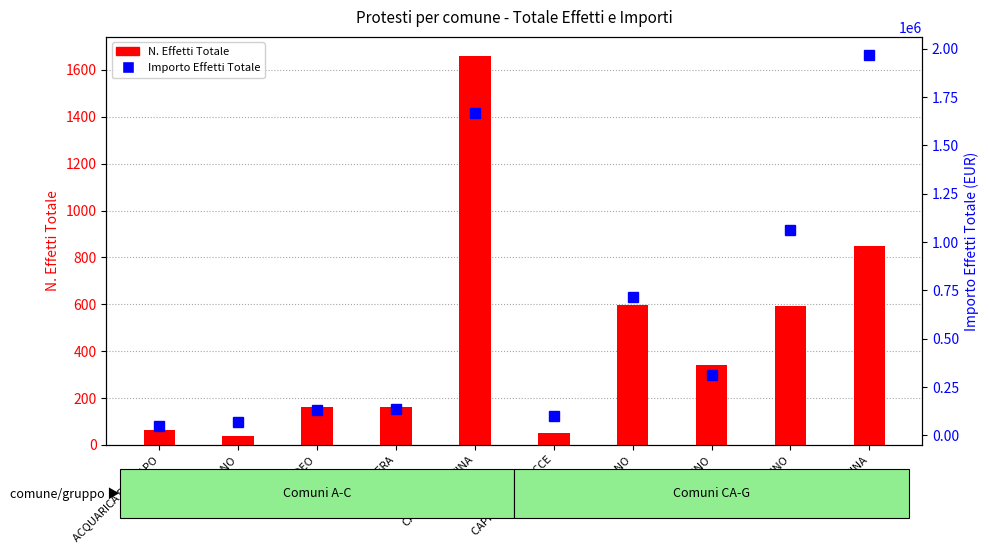

Reading left to right, transcribe all the data shown in this chart.

N. Effetti Totale: ACQUARICA DEL CAPO=65.0	ALESSANO=37.0	ARADEO=161.0	CALIMERA=160.0	CAMPI SALENTINA=1658.0	CAPRARICA DI LECCE=53.0	CASARANO=595.0	CAVALLINO=340.0	COPERTINO=594.0	GALATINA=848.0
Importo Effetti Totale: ACQUARICA DEL CAPO=45879.6	ALESSANO=71311.7	ARADEO=133359.1	CALIMERA=135056.7	CAMPI SALENTINA=1666110.9	CAPRARICA DI LECCE=99552.9	CASARANO=717905.2	CAVALLINO=311832.4	COPERTINO=1060800.6	GALATINA=1966207.7